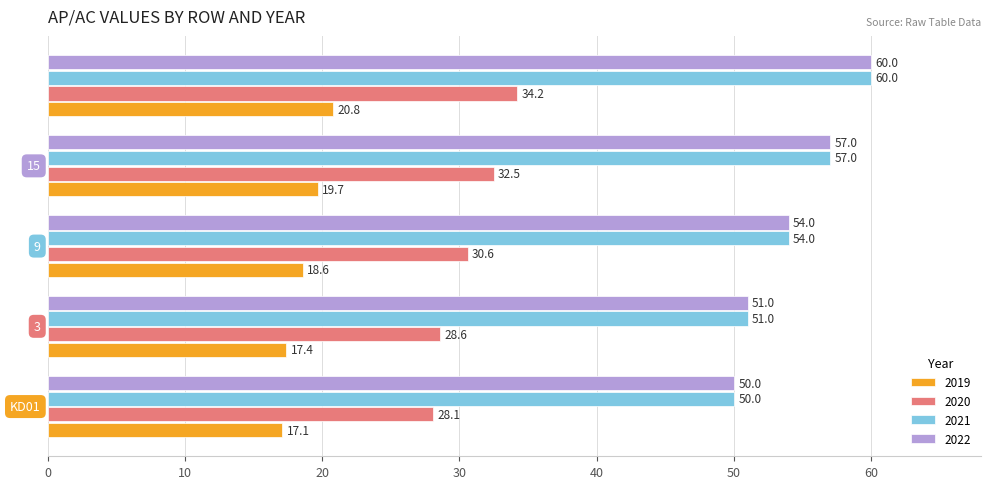

What is the highest value of the 2020 series?

34.2